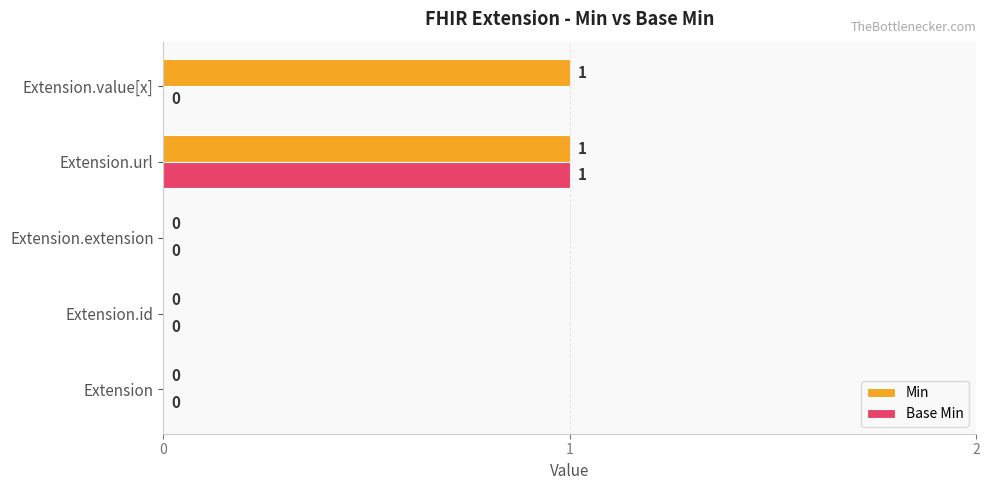

What is the highest value of the Base Min series?

1